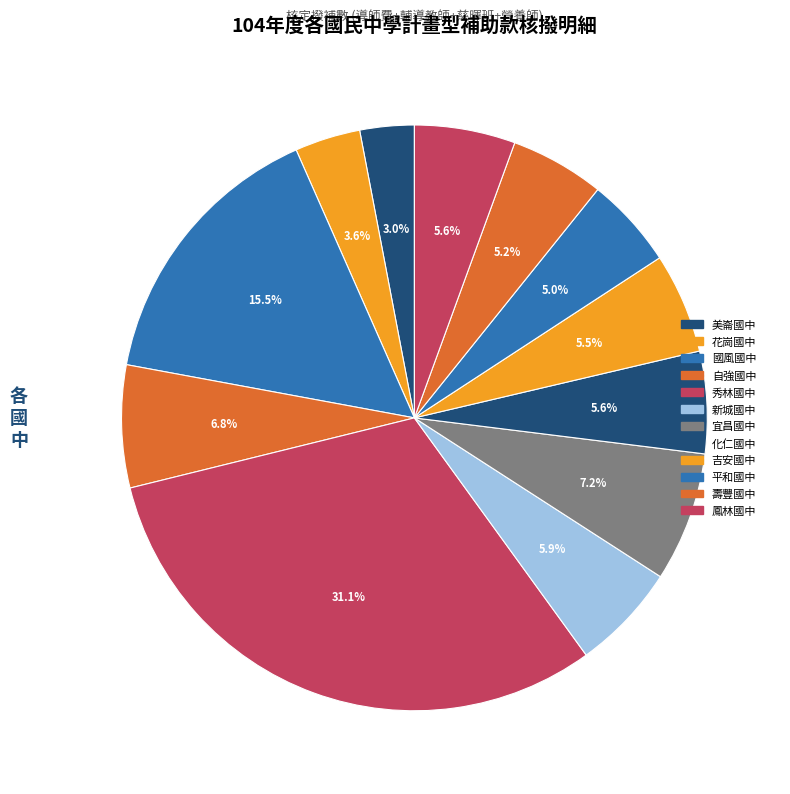

Between 宜昌國中 and 新城國中, which is larger?

宜昌國中